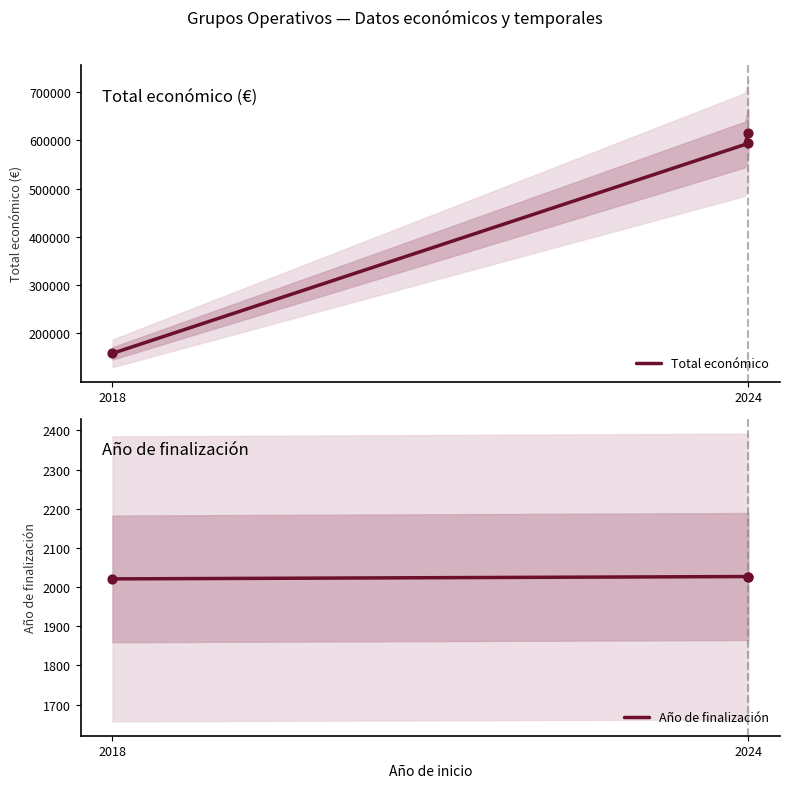

Which series reaches the minimum Y coordinate?

Año de finalización